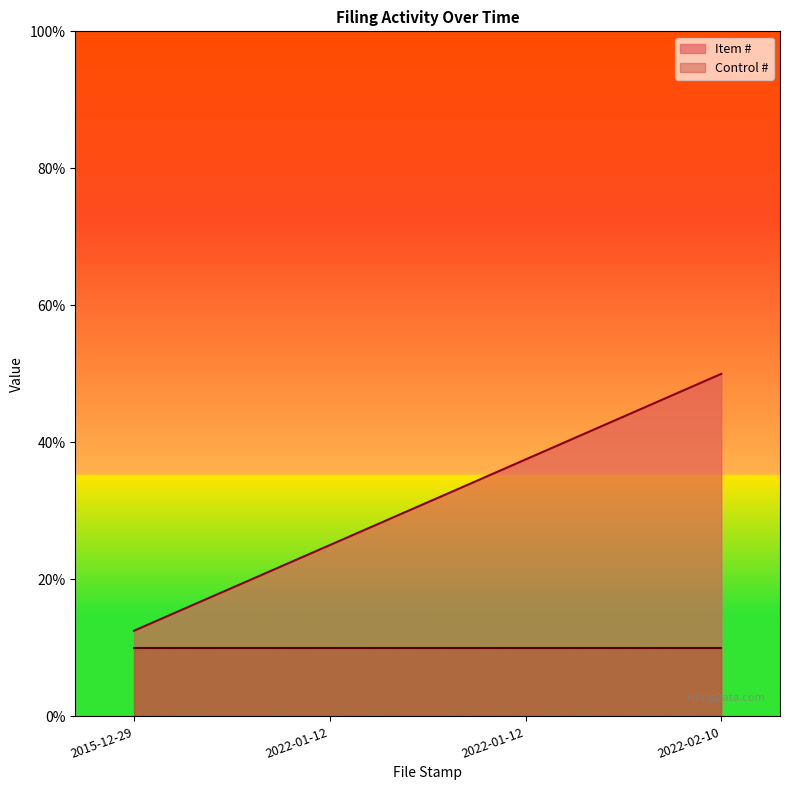

Does the chart display data point markers on the line(s)?

No